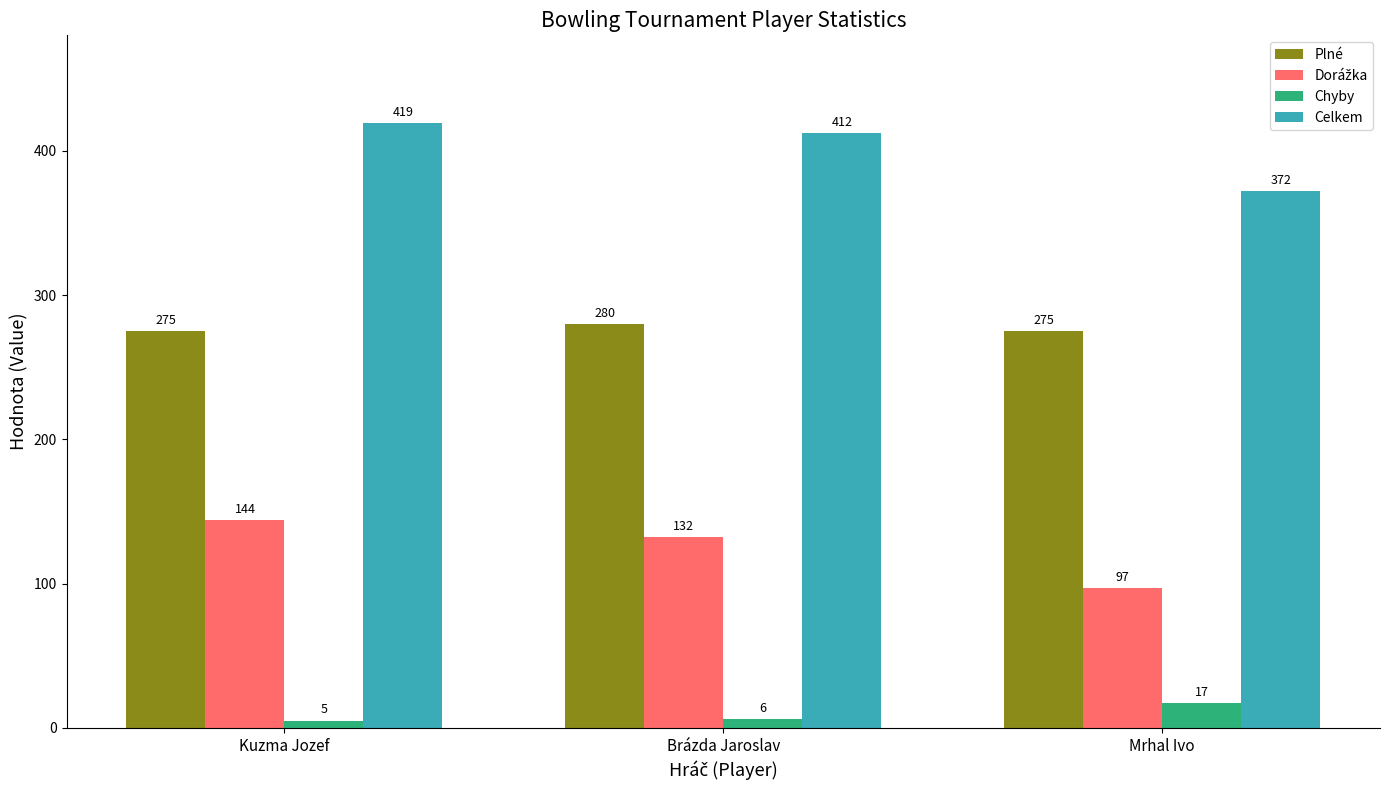

At which category is the sum across all series the highest?

Kuzma Jozef